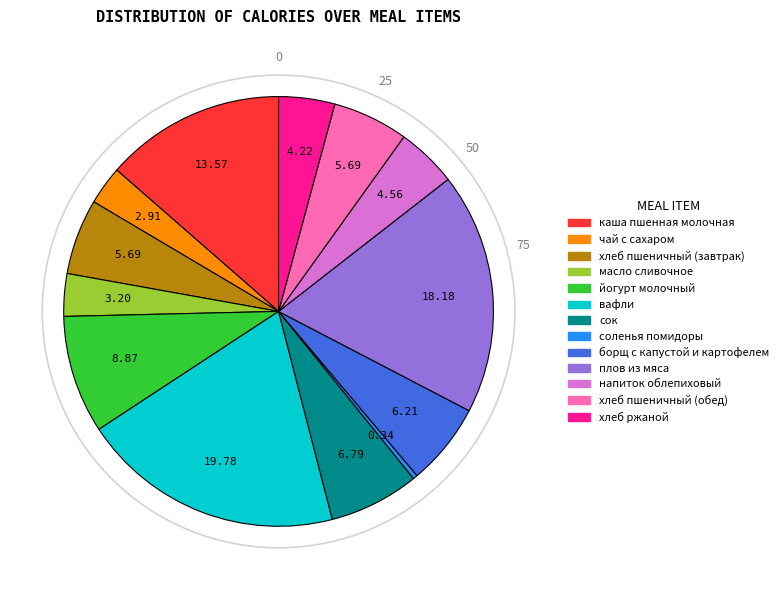

True or false: каша пшенная молочная accounts for 4% of the total.

False